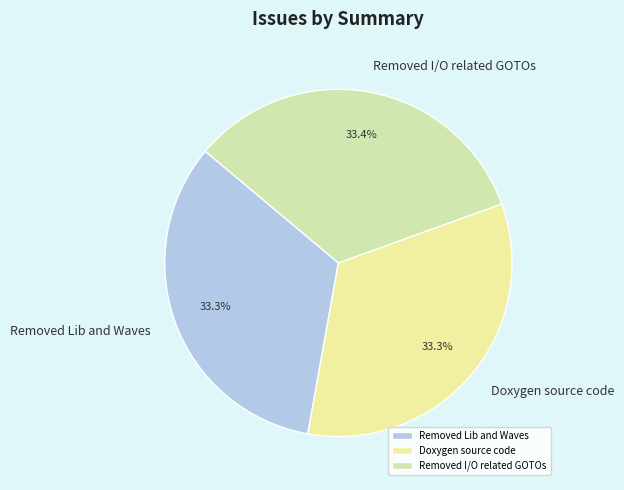

Is Removed I/O related GOTOs the majority of the pie?

No